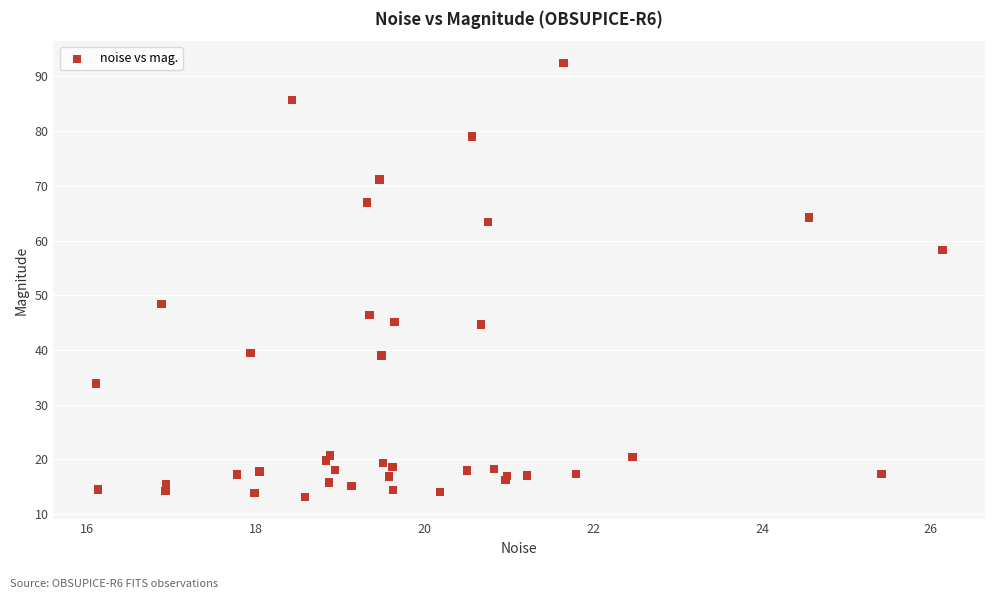

What Y value in the scatter plot is closest to 52?

48.4